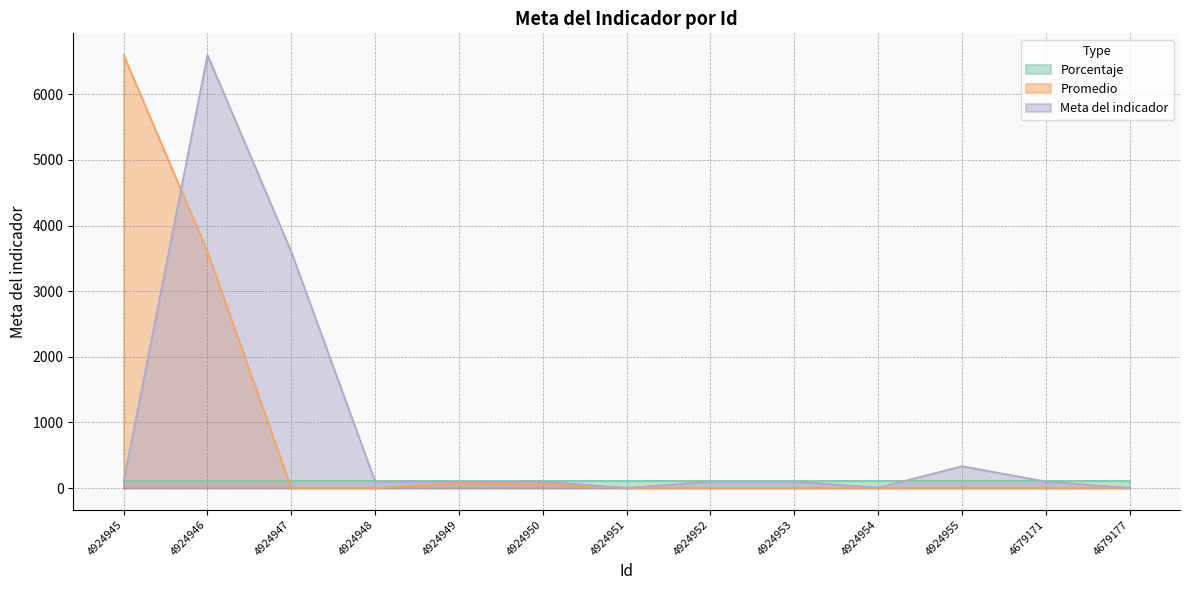

What is the smallest value displayed?

1.0